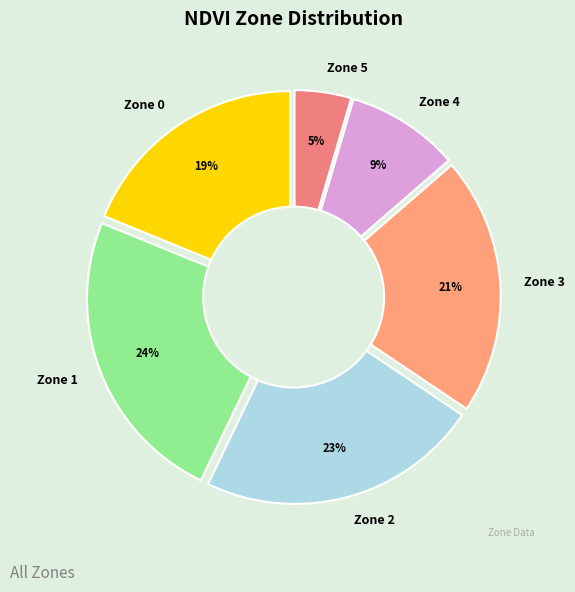

What percentage is the Zone 5 slice, to the nearest percent?

5%